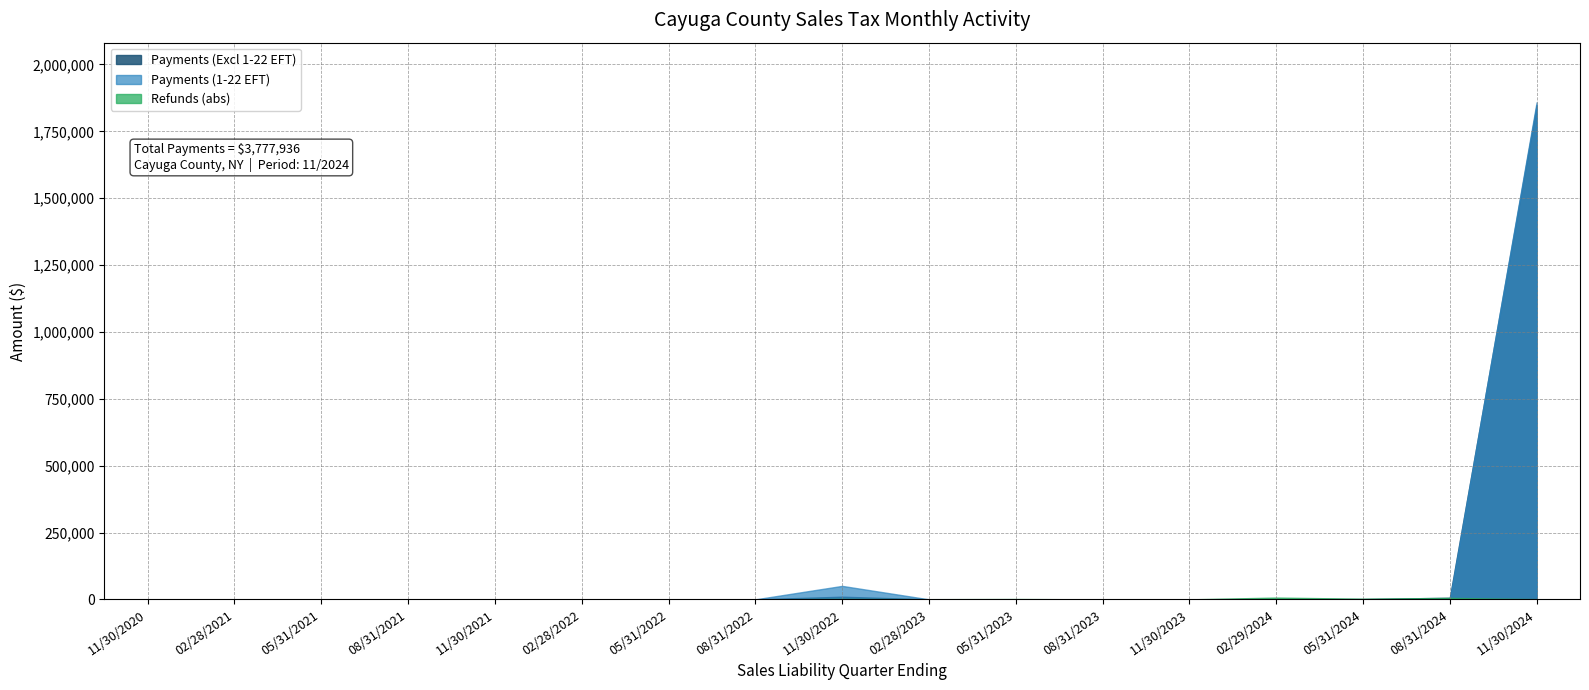

True or false: Payments (Excl 1-22 EFT) has more than 1 interior local peaks.

True